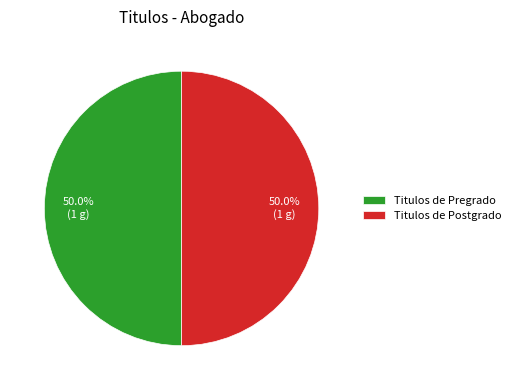

How many slices are in this pie chart?

2